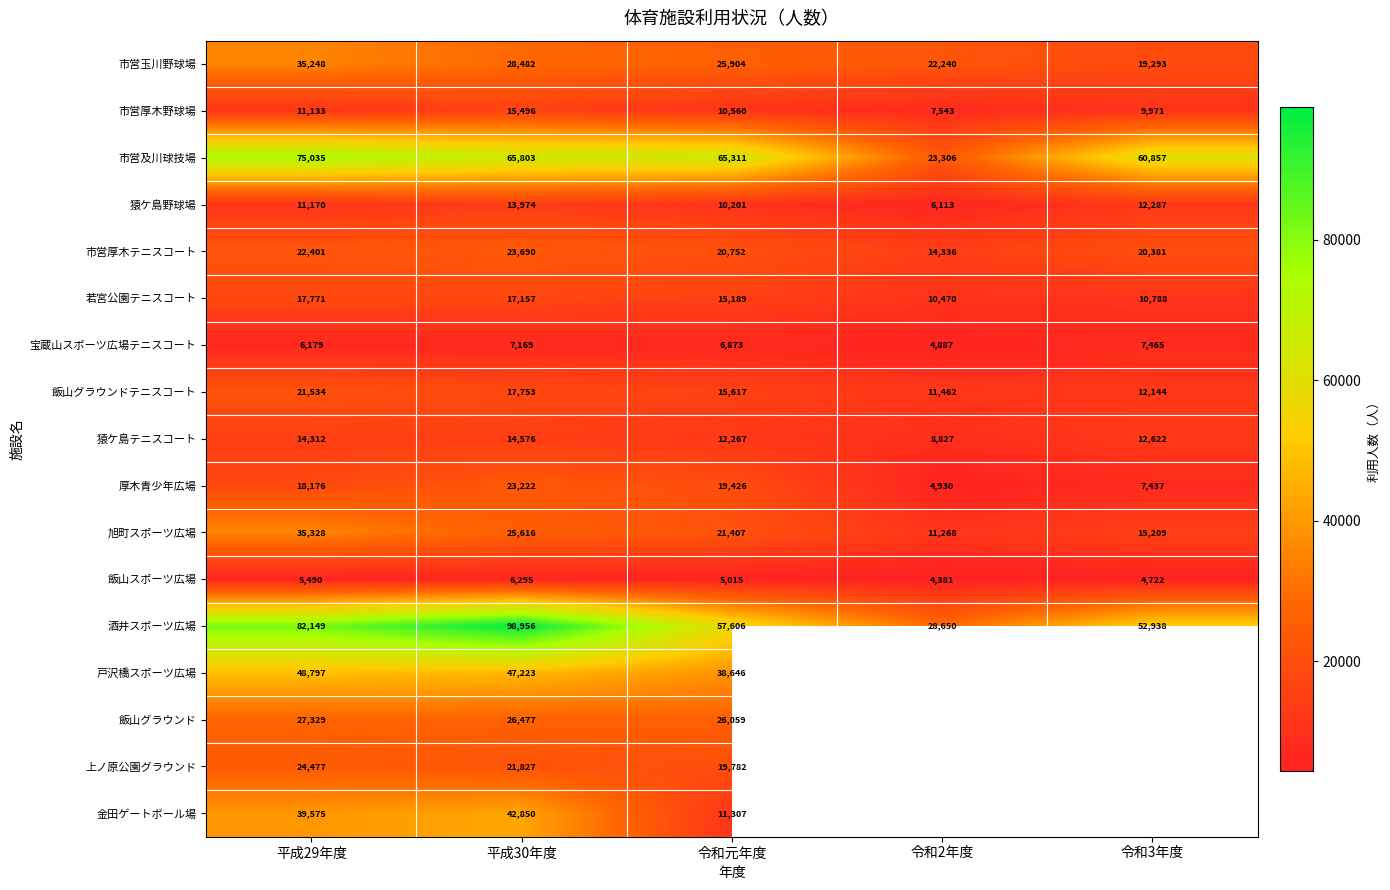

At which label does 市営及川球技場 first exceed 65311?

平成29年度